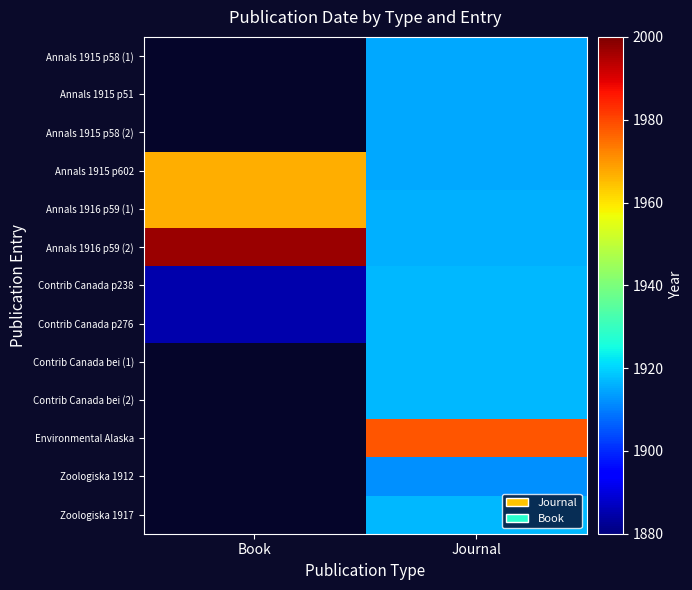

Which series has the largest total across all categories?

Annals 1916 p59 (2)